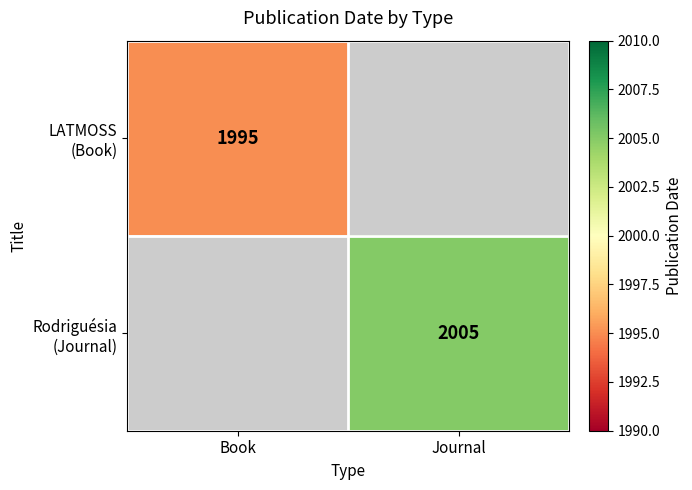

At how many categories does at least one series exceed 2003?

1